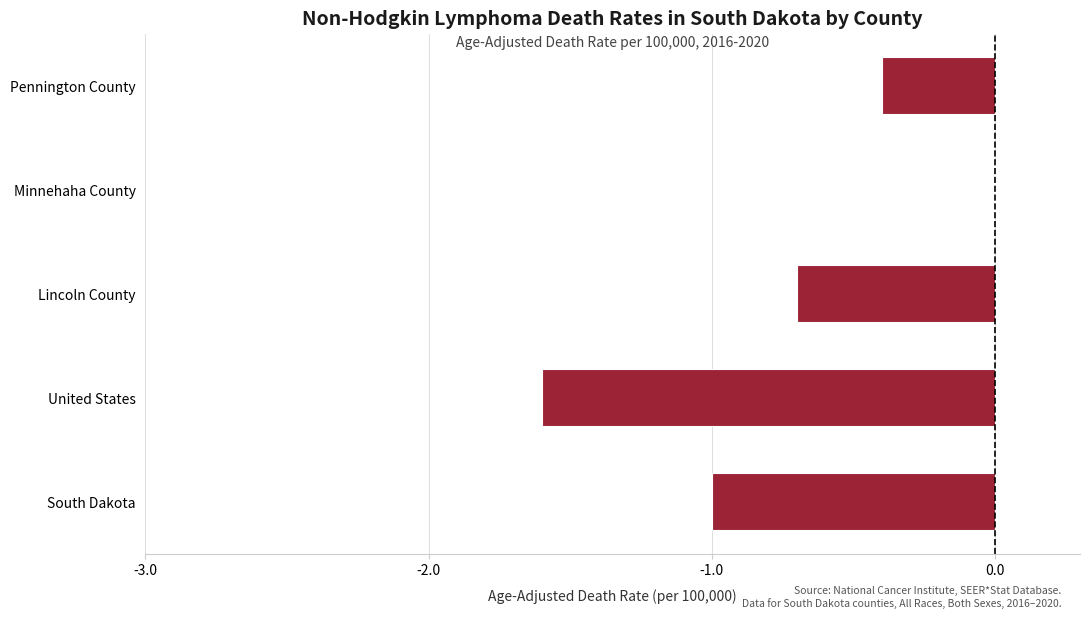

Reading right to left, list all the values displayed in this chart.

-0.4	0.0	-0.7	-1.6	-1.0